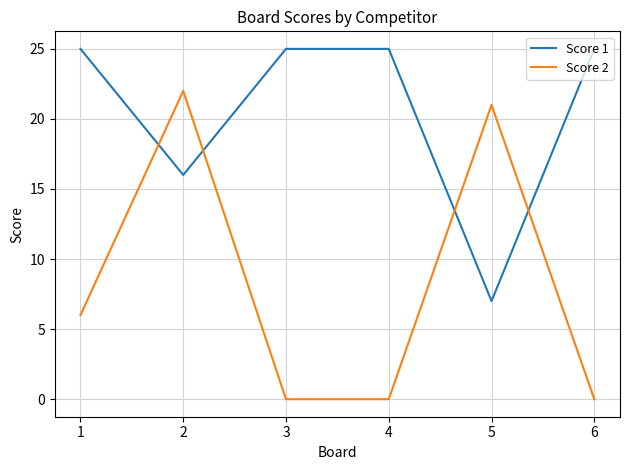

Rank the series by their average value, from highest to lowest.

Score 1, Score 2